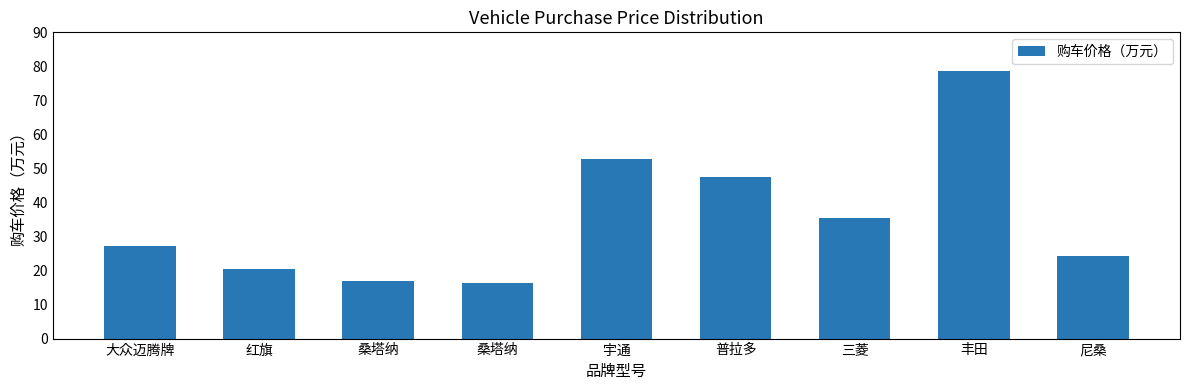

What is the maximum value shown in the chart?

78.5